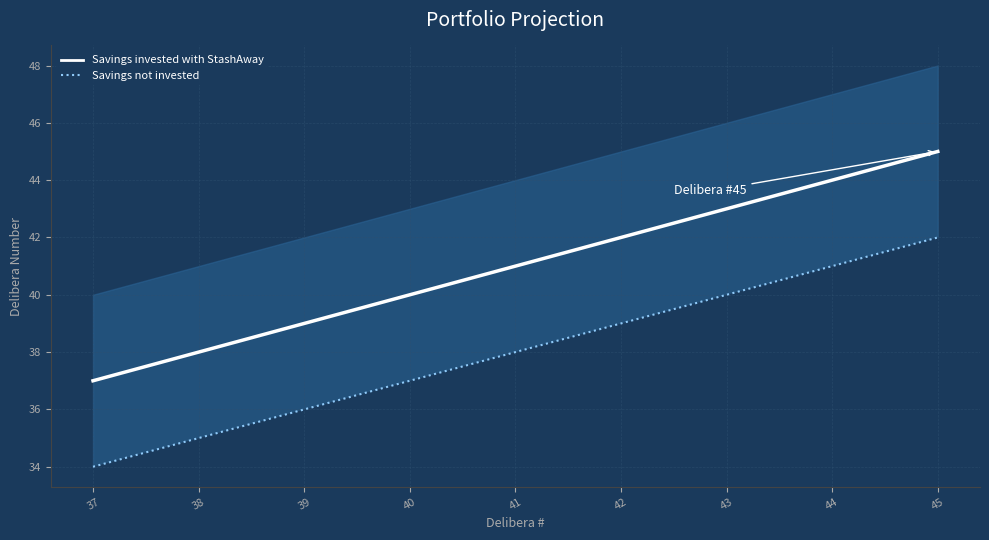

Reading left to right, transcribe all the data shown in this chart.

Savings invested with StashAway: 37=37	38=38	39=39	40=40	41=41	42=42	43=43	44=44	45=45
Savings not invested: 37=34	38=35	39=36	40=37	41=38	42=39	43=40	44=41	45=42